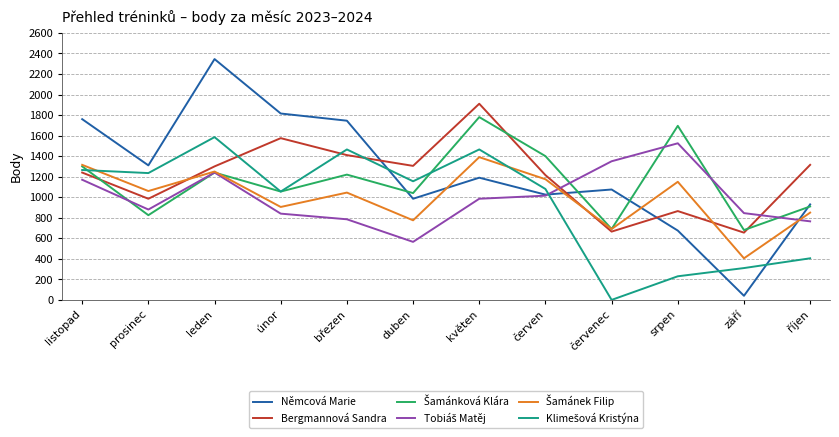

What is the difference between the second highest and minimum values in the Bergmannová Sandra series?

920